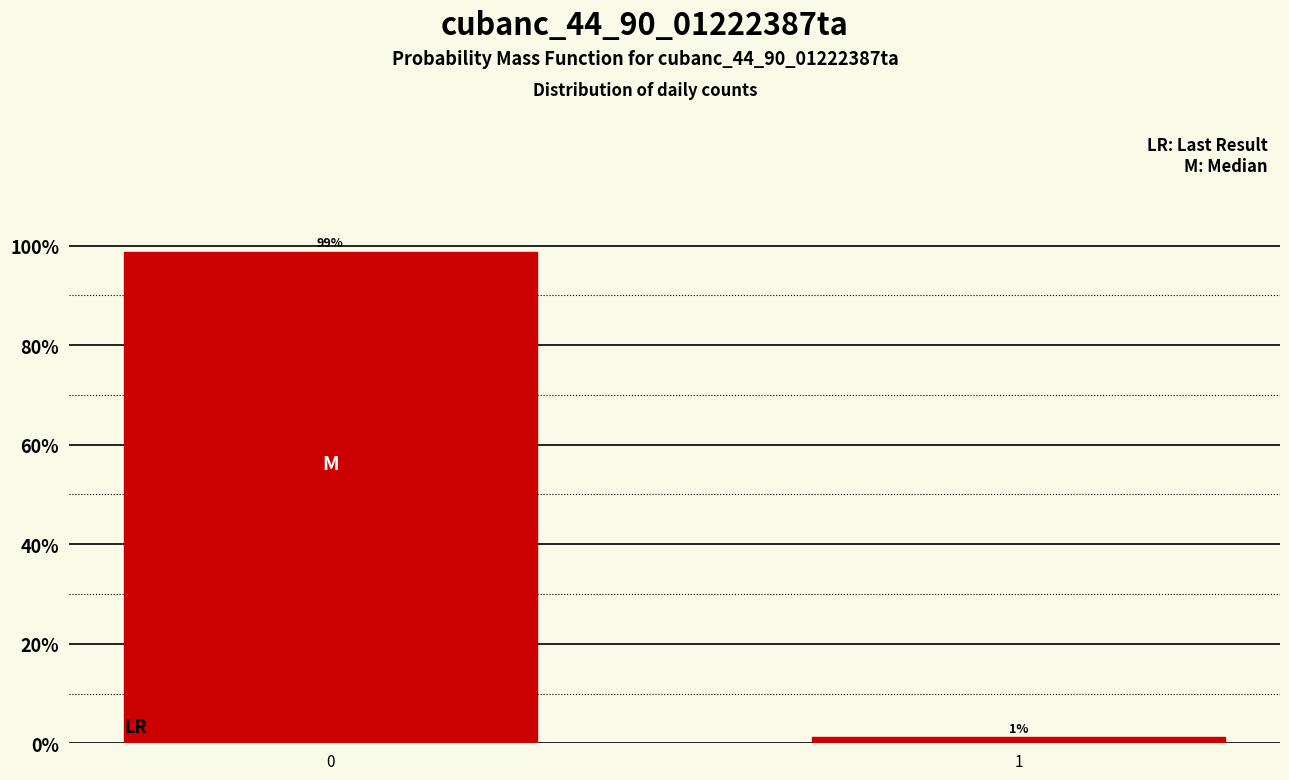

What is the sum of all values?

100.0